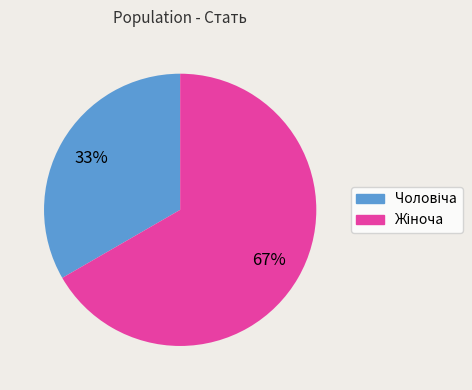

To the nearest percent, what is the average slice percentage?

50%